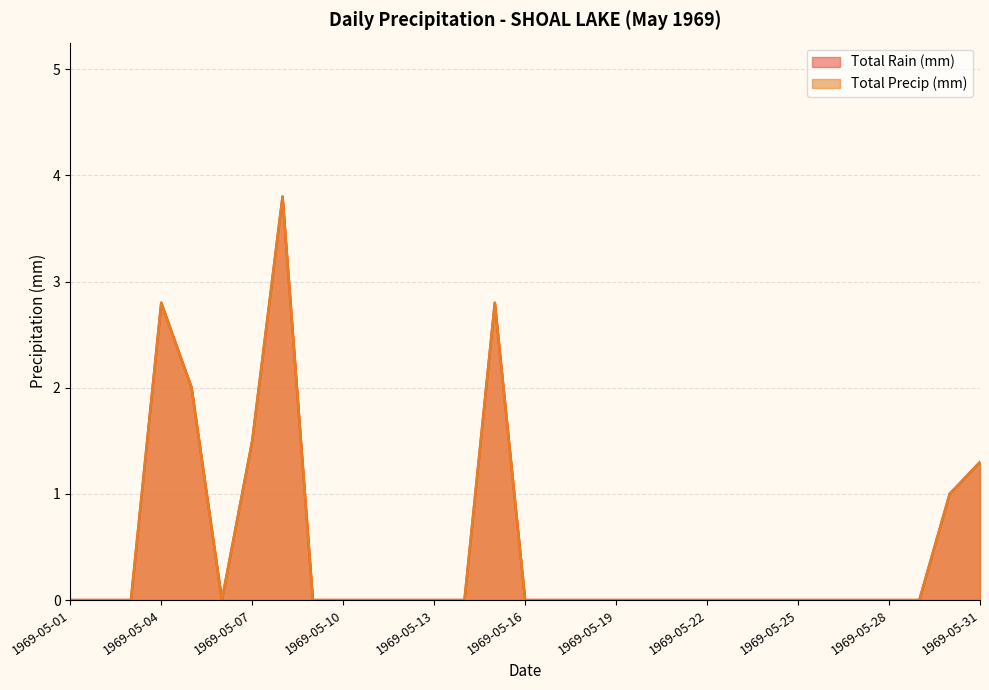

Reading left to right, what are all the values shown in this chart?

Total Rain (mm): 1969-05-01=0.0	1969-05-02=0.0	1969-05-03=0.0	1969-05-04=2.8	1969-05-05=2.0	1969-05-06=0.0	1969-05-07=1.5	1969-05-08=3.8	1969-05-09=0.0	1969-05-10=0.0	1969-05-11=0.0	1969-05-12=0.0	1969-05-13=0.0	1969-05-14=0.0	1969-05-15=2.8	1969-05-16=0.0	1969-05-17=0.0	1969-05-18=0.0	1969-05-19=0.0	1969-05-20=0.0	1969-05-21=0.0	1969-05-22=0.0	1969-05-23=0.0	1969-05-24=0.0	1969-05-25=0.0	1969-05-26=0.0	1969-05-27=0.0	1969-05-28=0.0	1969-05-29=0.0	1969-05-30=1.0	1969-05-31=1.3
Total Precip (mm): 1969-05-01=0.0	1969-05-02=0.0	1969-05-03=0.0	1969-05-04=2.8	1969-05-05=2.0	1969-05-06=0.0	1969-05-07=1.5	1969-05-08=3.8	1969-05-09=0.0	1969-05-10=0.0	1969-05-11=0.0	1969-05-12=0.0	1969-05-13=0.0	1969-05-14=0.0	1969-05-15=2.8	1969-05-16=0.0	1969-05-17=0.0	1969-05-18=0.0	1969-05-19=0.0	1969-05-20=0.0	1969-05-21=0.0	1969-05-22=0.0	1969-05-23=0.0	1969-05-24=0.0	1969-05-25=0.0	1969-05-26=0.0	1969-05-27=0.0	1969-05-28=0.0	1969-05-29=0.0	1969-05-30=1.0	1969-05-31=1.3